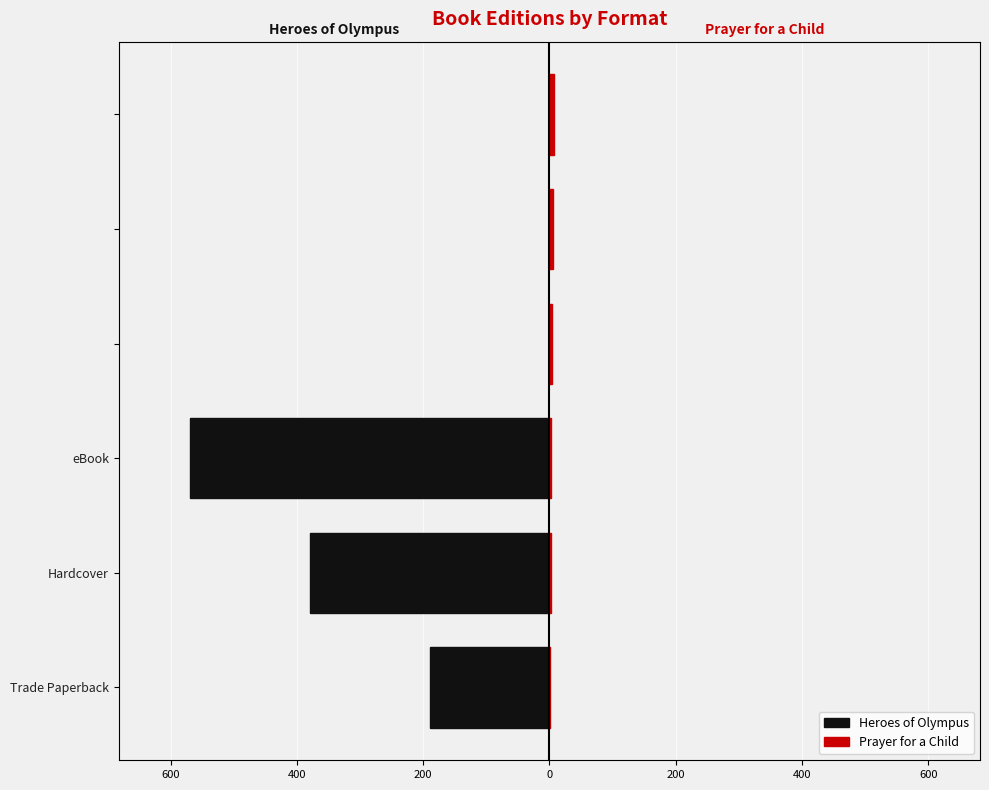

How many values in Heroes of Olympus are below zero?

3